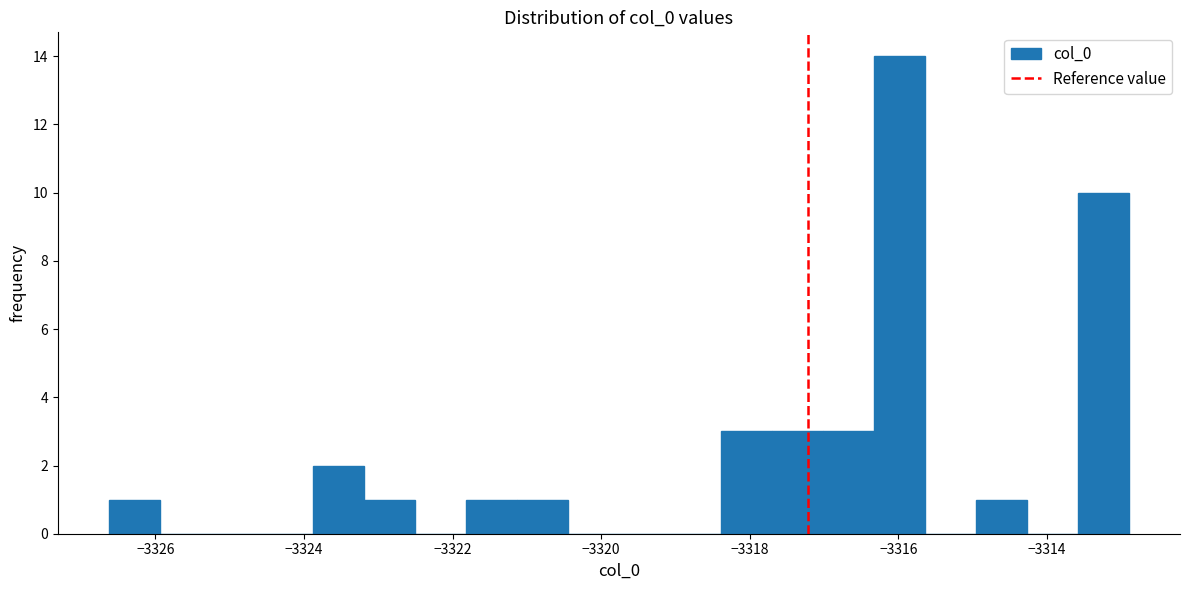

Around what value on the x-axis is the tallest bar? Give the approximate position of its centre, as read against the axis.

-3316.0